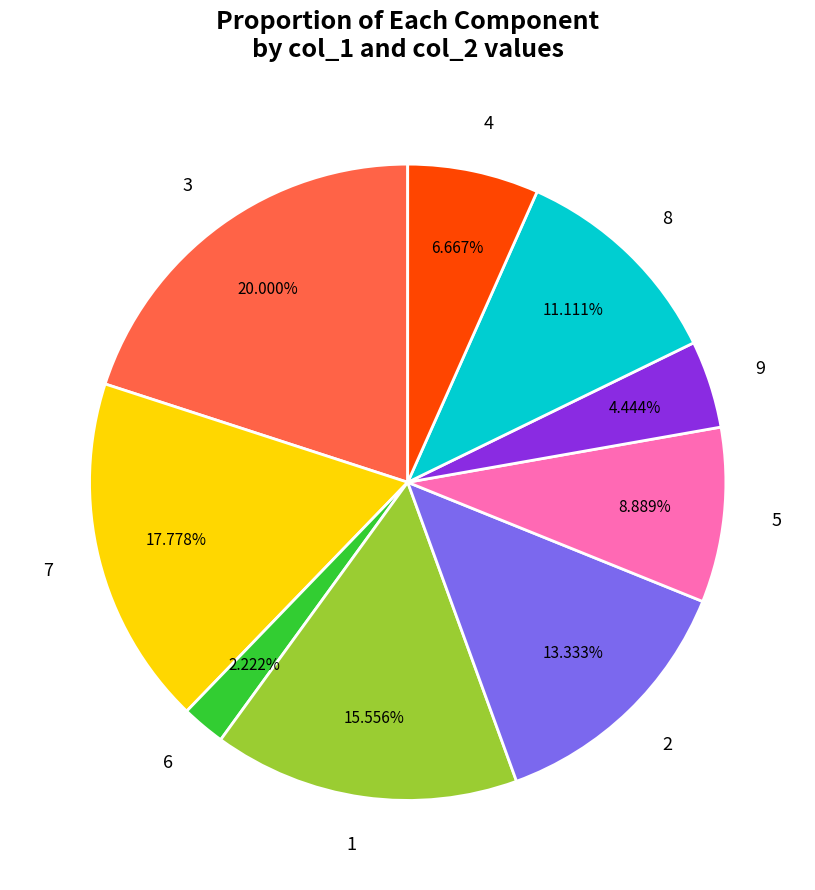

Rank the categories by value from highest to lowest.

3, 7, 1, 2, 8, 5, 4, 9, 6